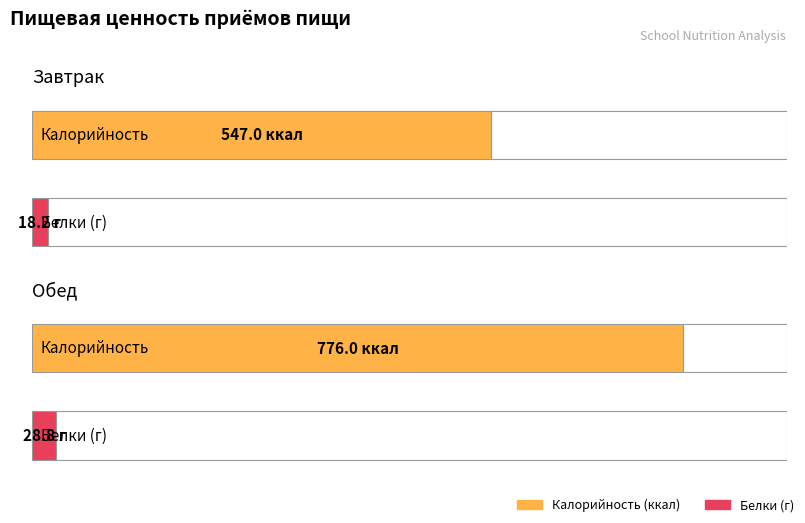

Between Завтрак and Обед, which is larger?

Обед